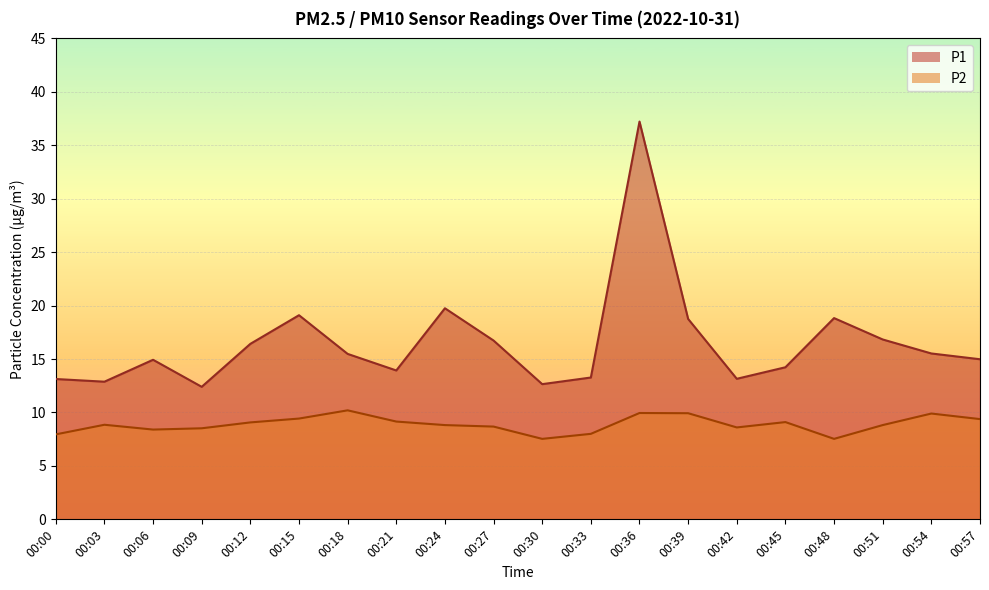

How many values in the P2 series are below 8?

3